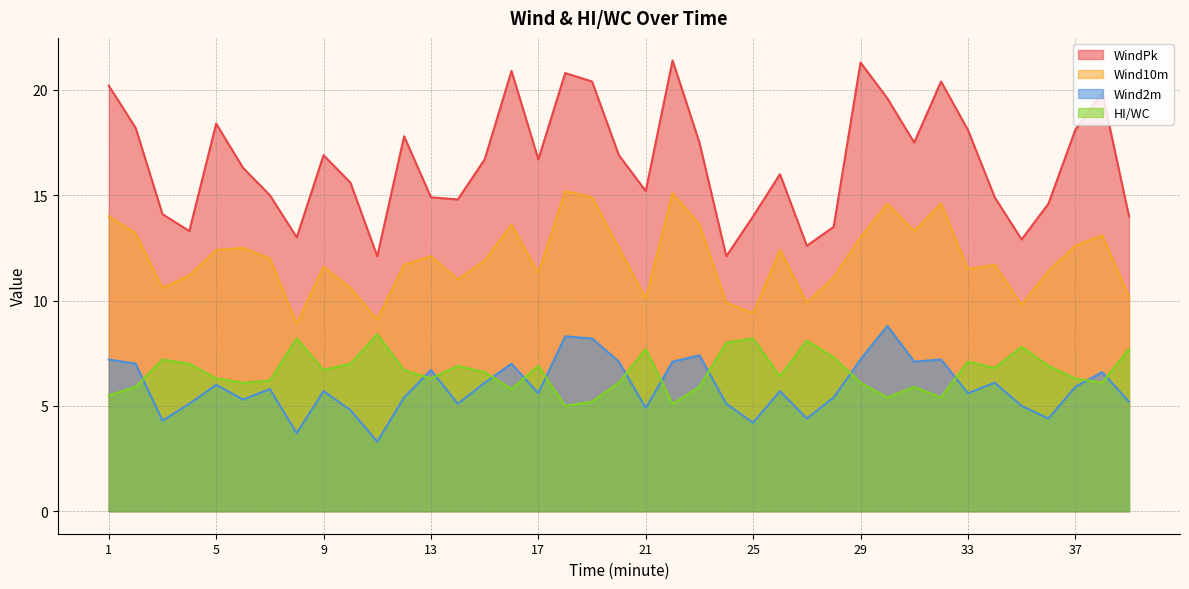

True or false: WindPk and HI/WC cross at least once.

False